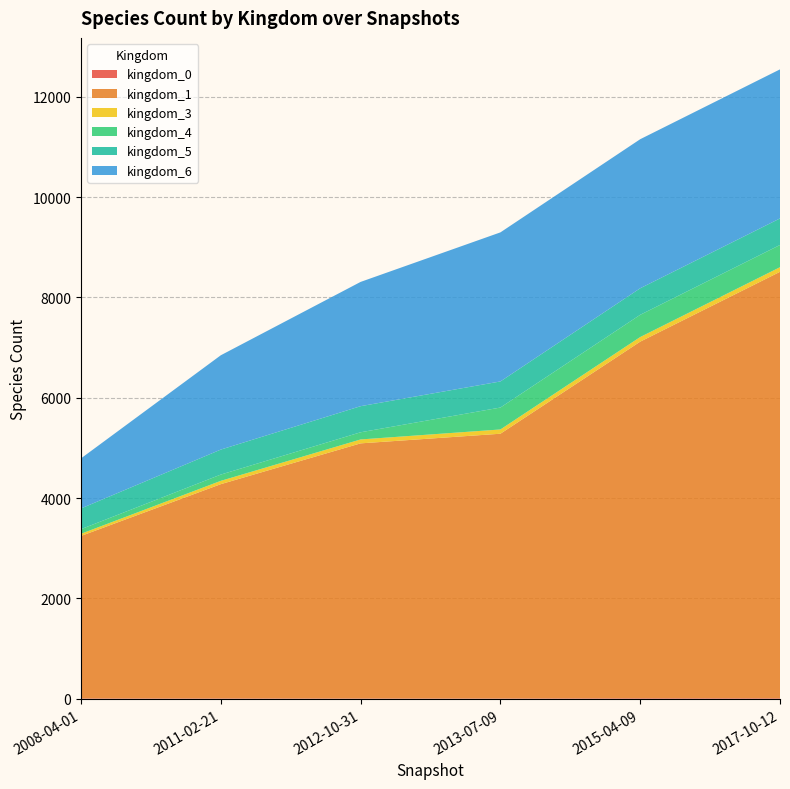

Reading left to right, list all the values displayed in this chart.

kingdom_0: 9	9	8	8	12	12
kingdom_1: 3238	4270	5084	5276	7107	8499
kingdom_3: 43	66	78	85	92	92
kingdom_4: 92	125	143	437	443	443
kingdom_5: 413	498	520	520	529	529
kingdom_6: 998	1880	2477	2971	2971	2971